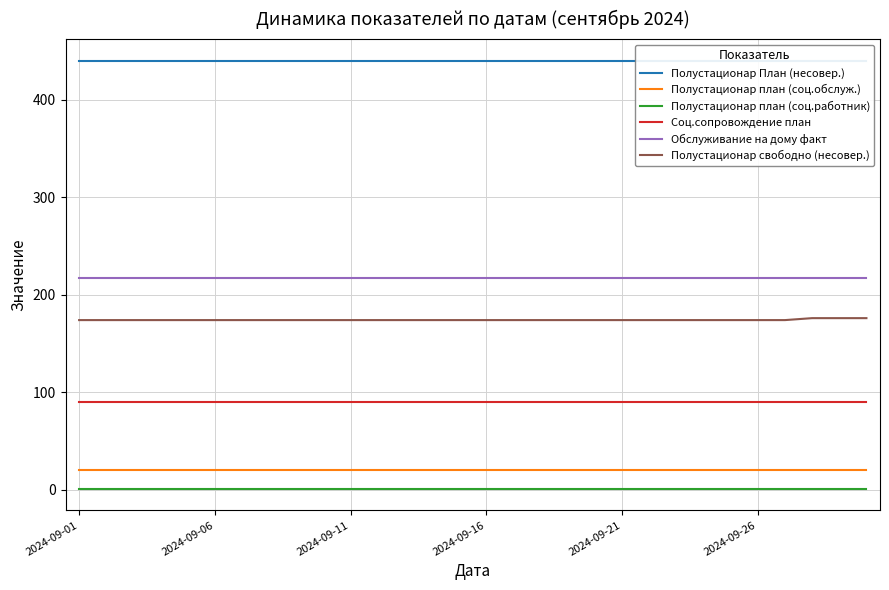

What is the highest value of the Полустационар свободно (несовер.) series?

176